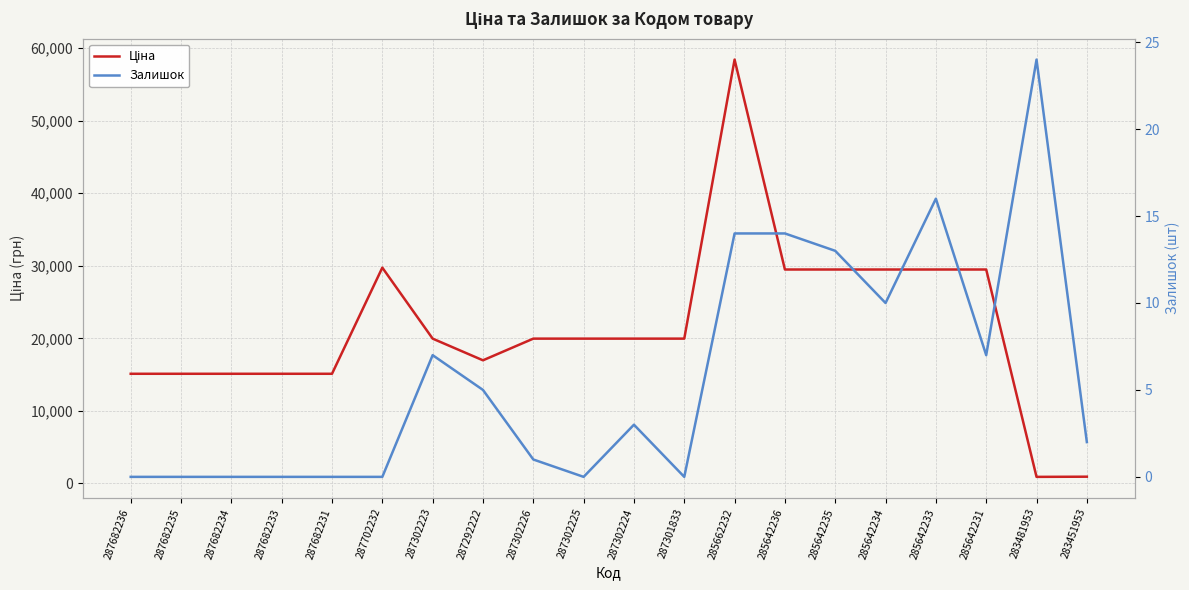

What is the sum of all Ціна values?

429873.3